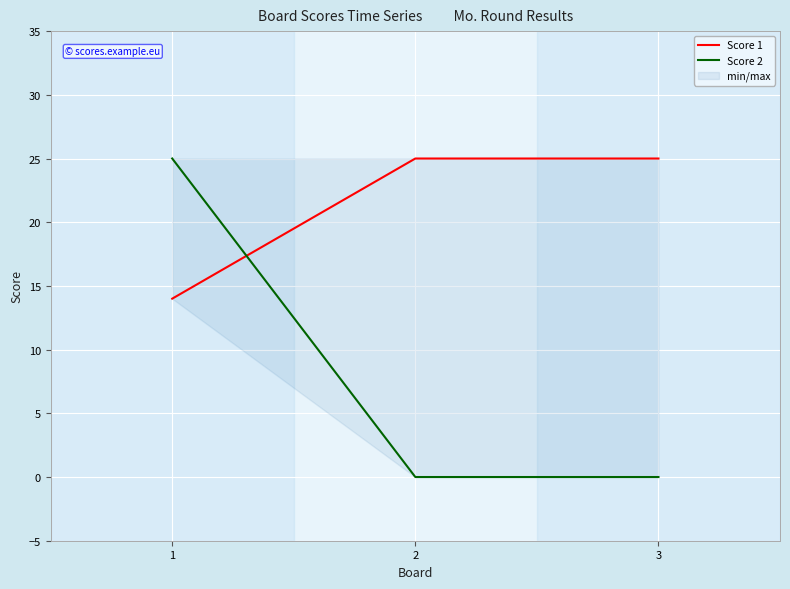

What is the spread (max minus min) of values at 2?

25